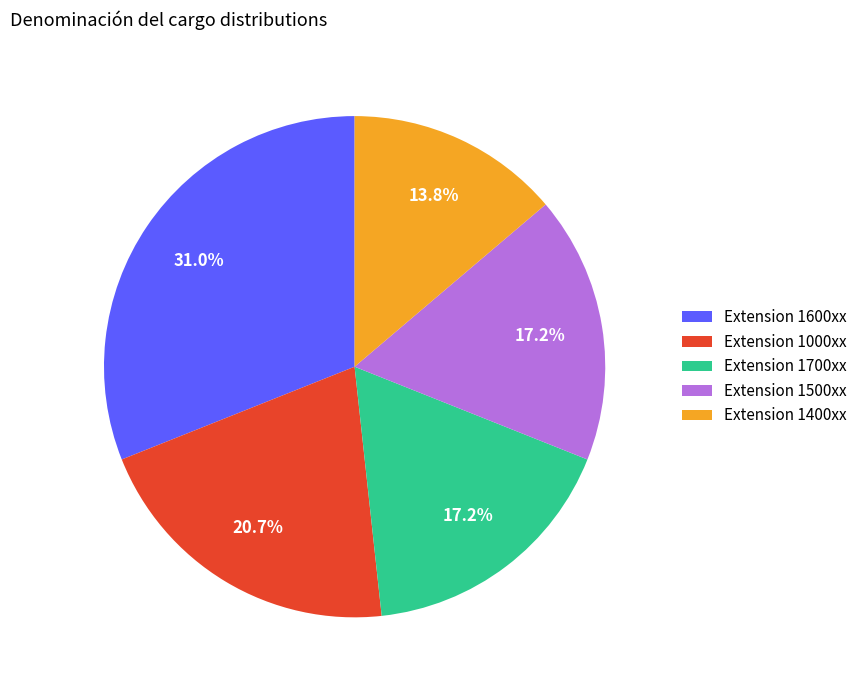

Which slice is the largest?

Extension 1600xx